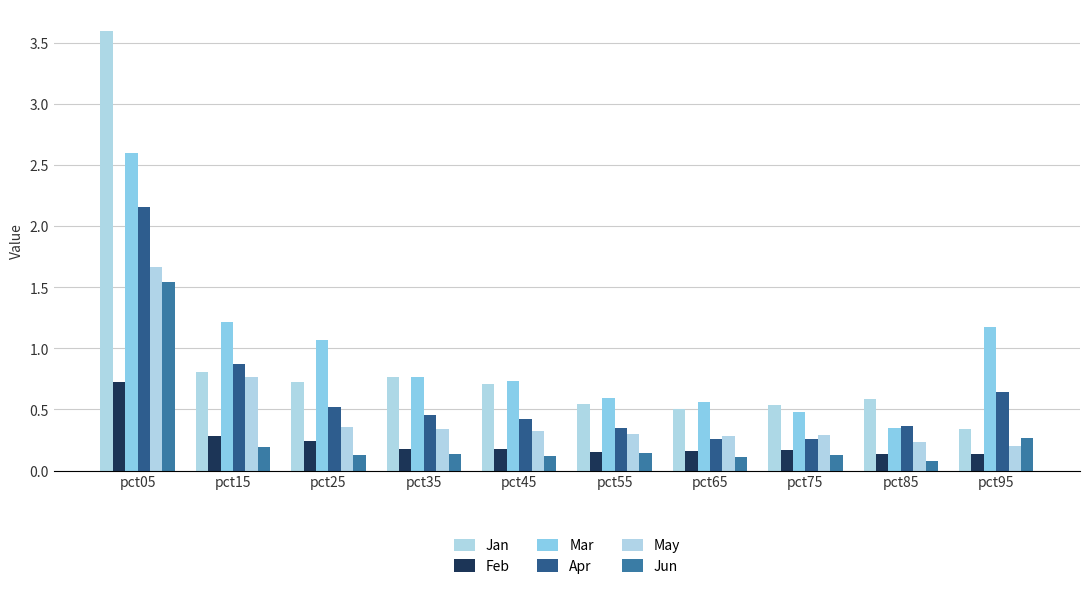

What is the difference between the maximum and minimum values in the Jan series?

3.3